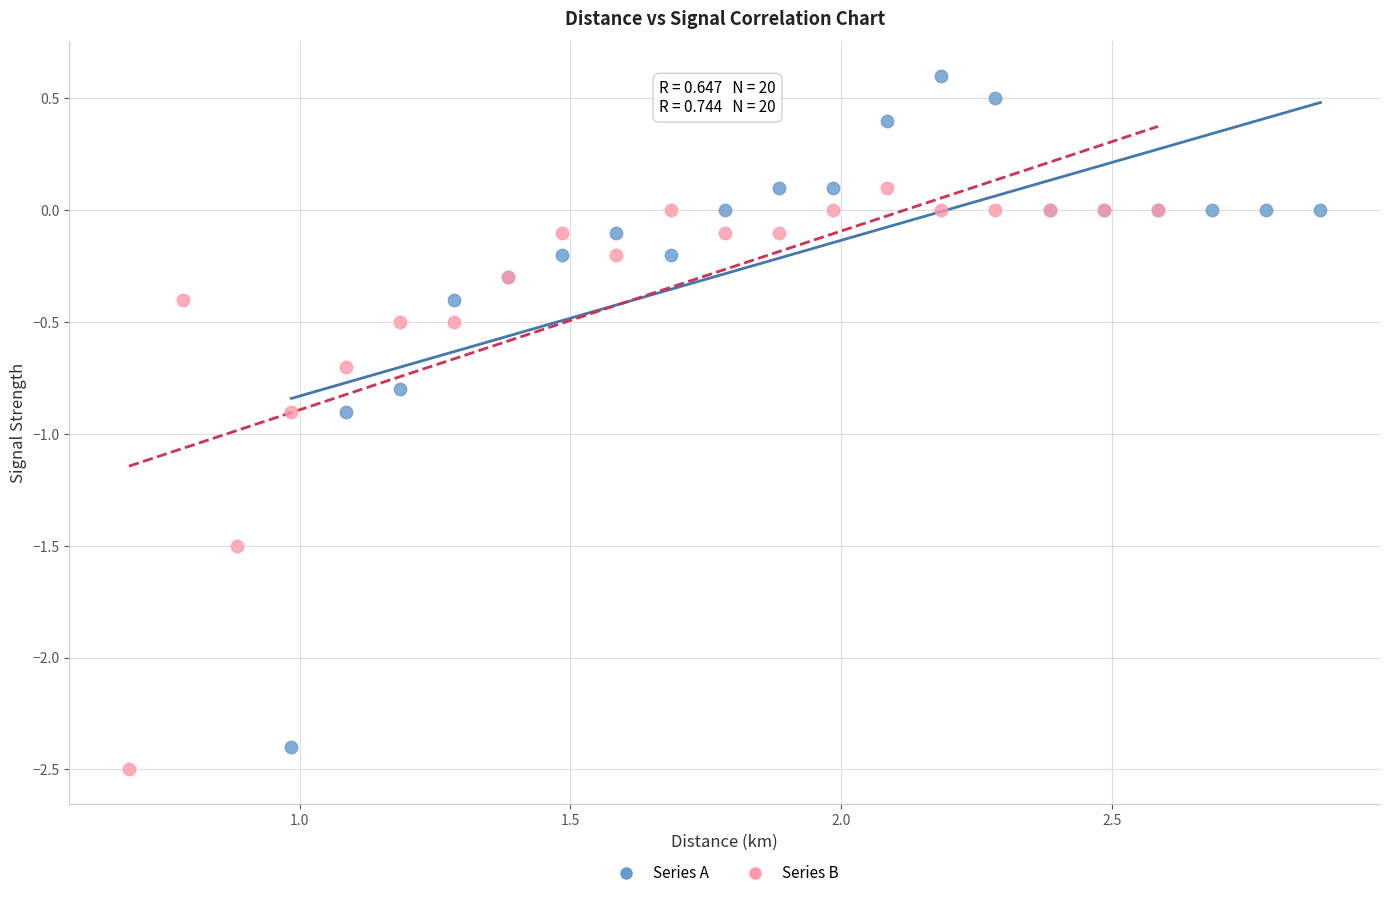

Which series has the widest spread of Y values?

Series A